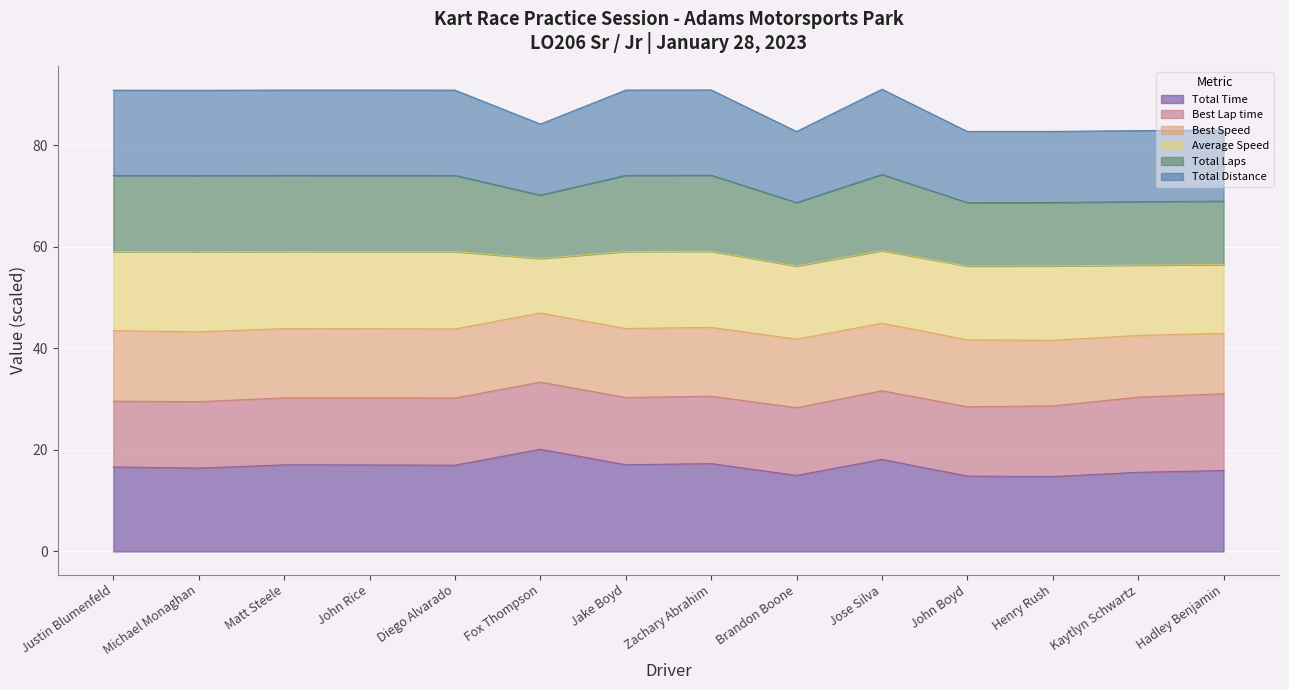

The Total Time series shows 3.7 at Kaytlyn Schwartz. True or false?

False